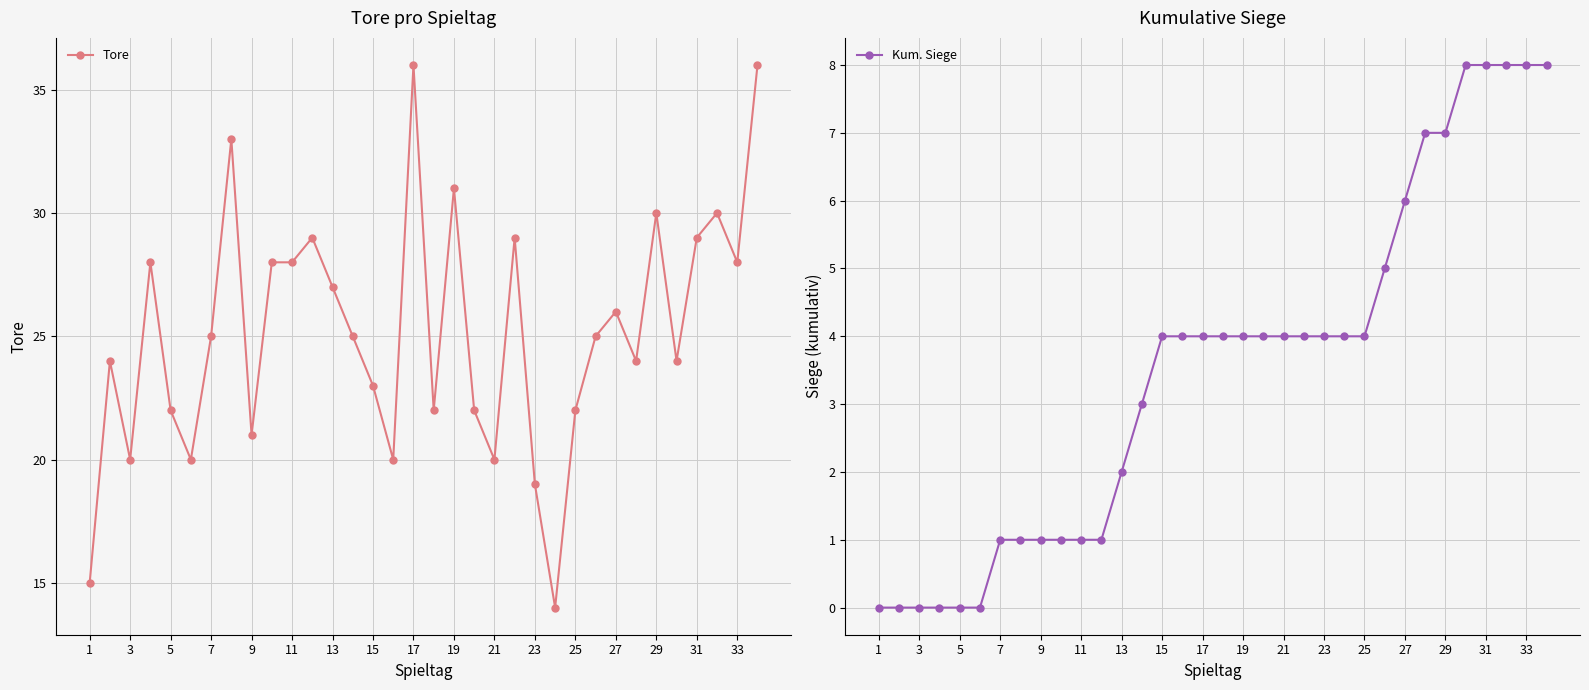

The value of Tore at 29 is 50. True or false?

False